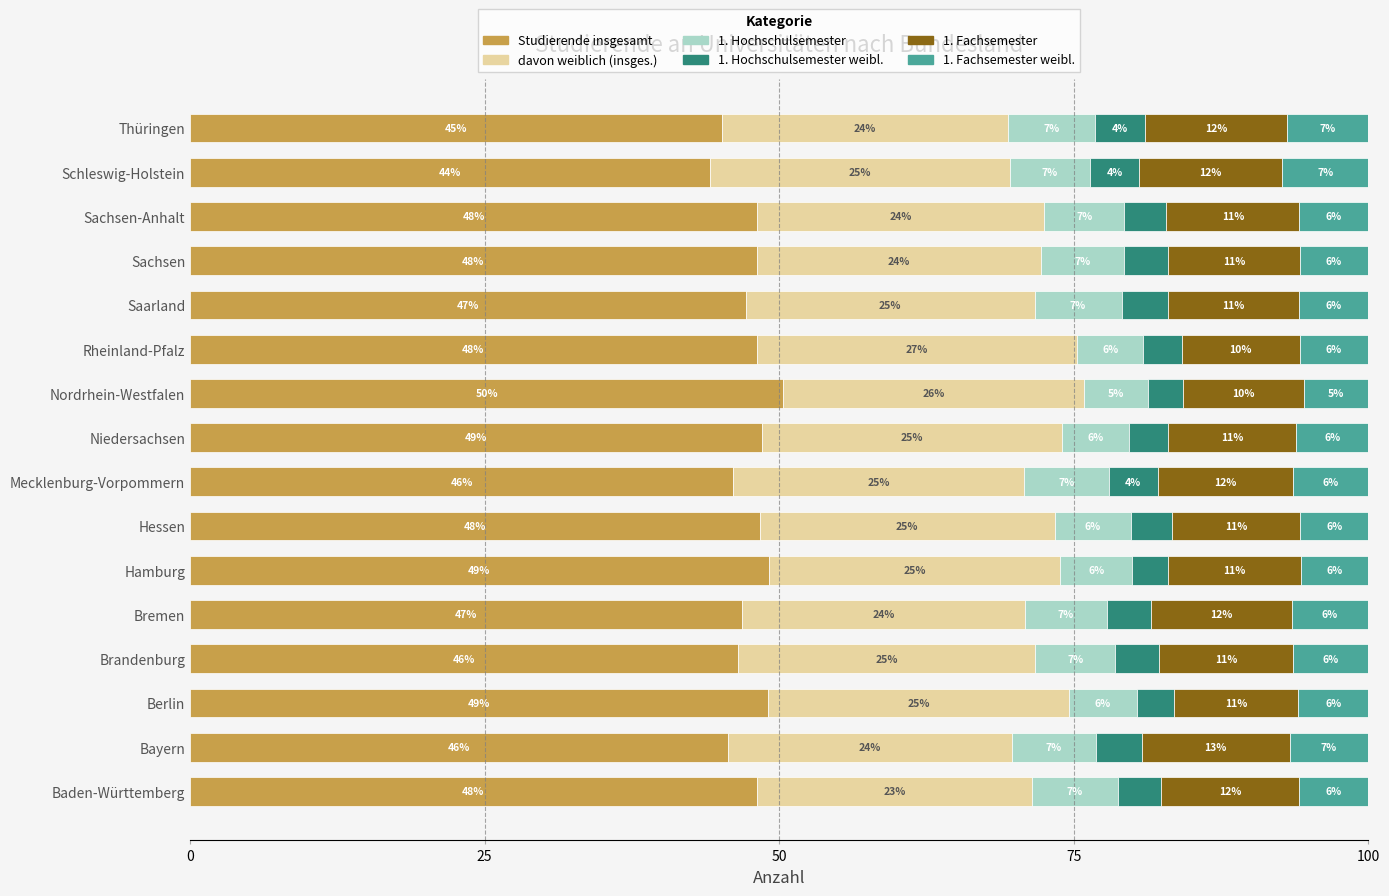

What is the highest value of the Studierende insgesamt series?

50.4